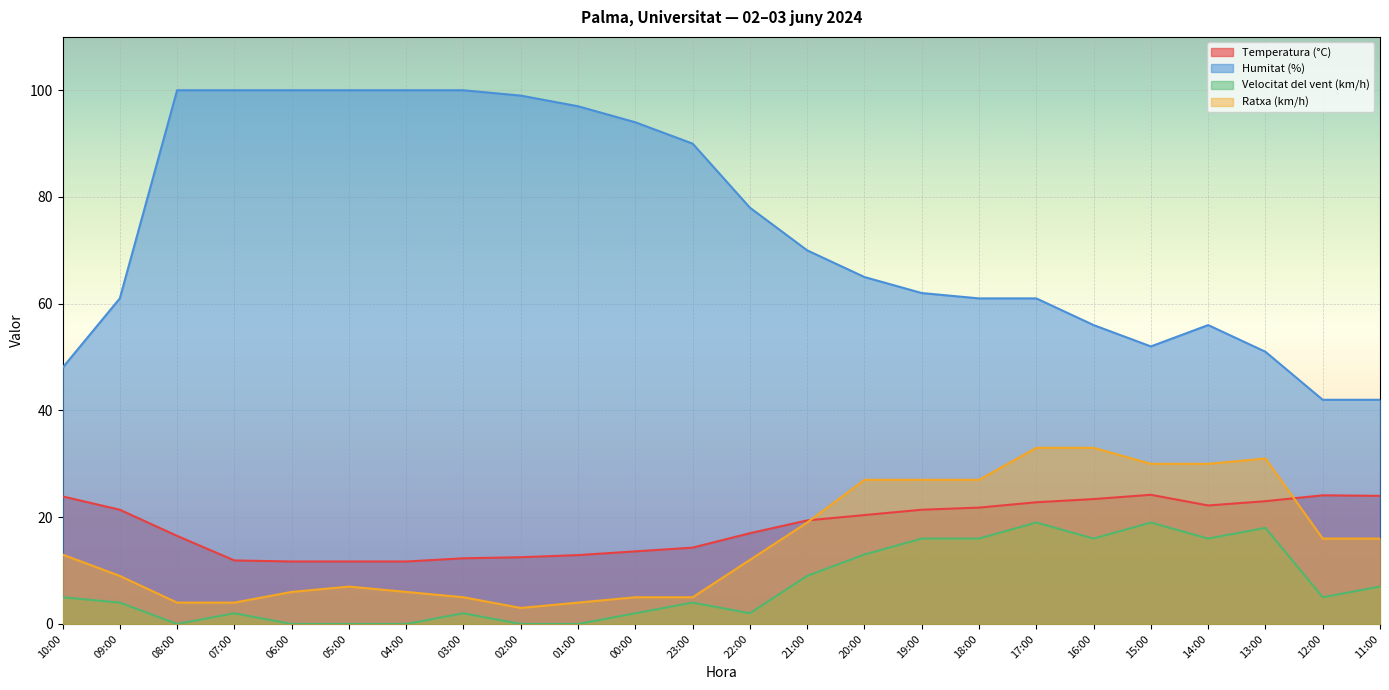

At which label is Humitat (%) closest to 71?

21:00